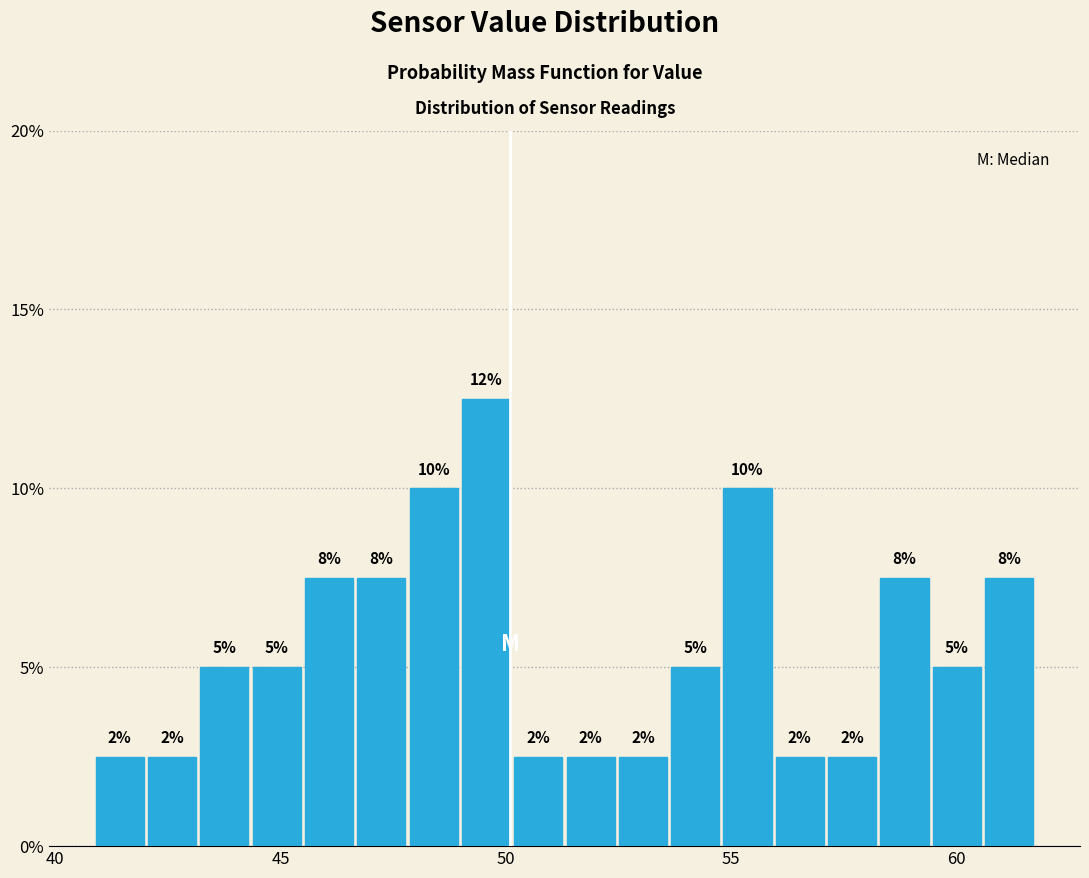

Around what value on the x-axis is the tallest bar? Give the approximate position of its centre, as read against the axis.

49.5